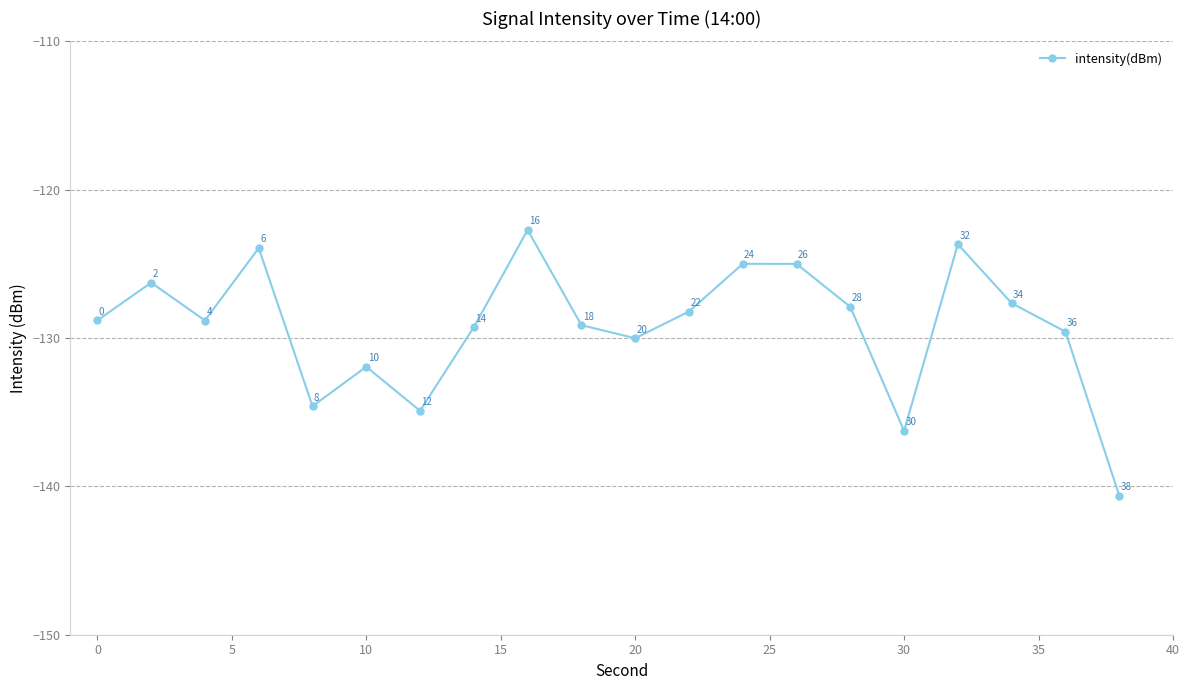

How many series are shown in this chart?

1